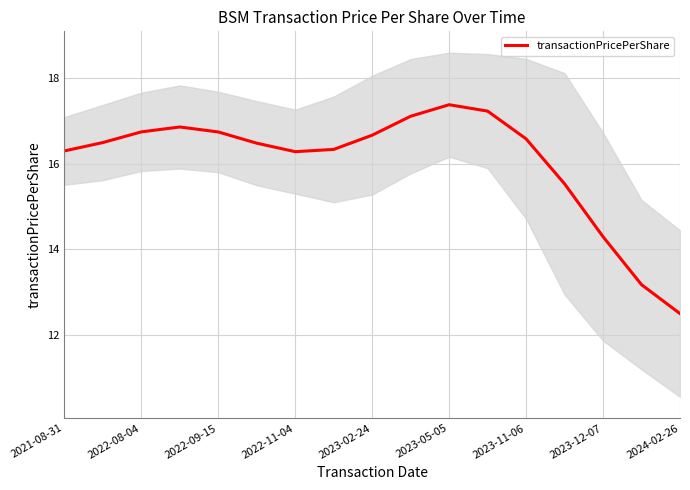

The value of transactionPricePerShare at 2021-08-31 is 16.3. True or false?

True